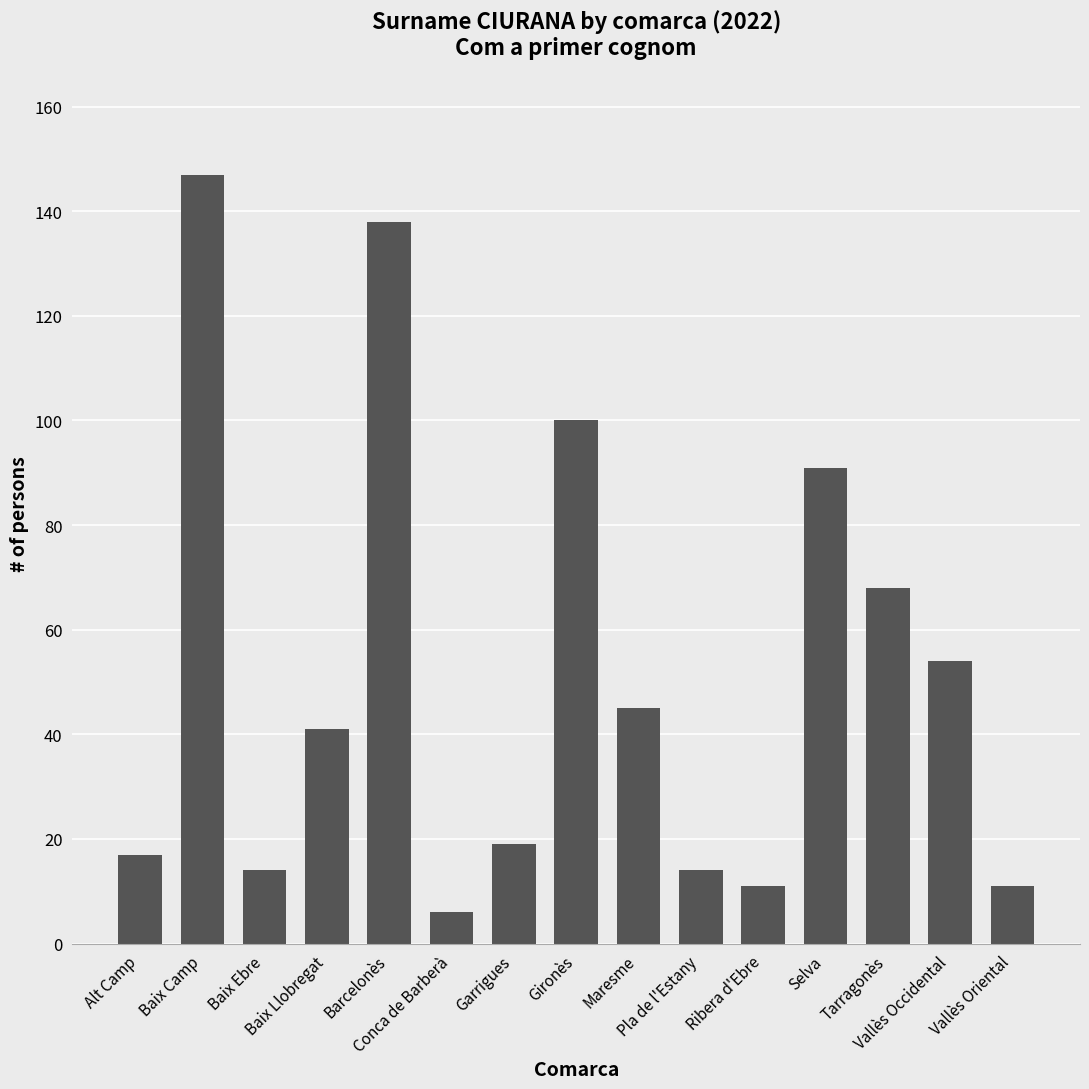

Where does the data first go above 41?

Baix Camp